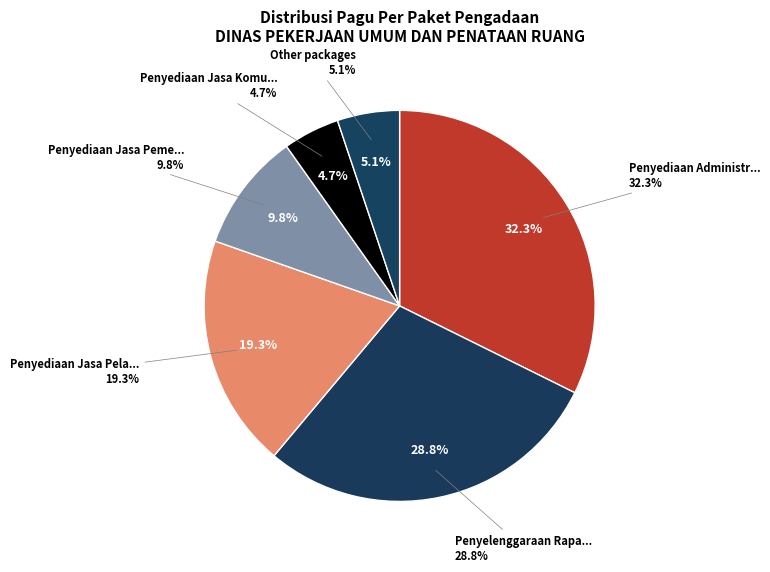

Is there any slice that represents more than half of the pie?

No